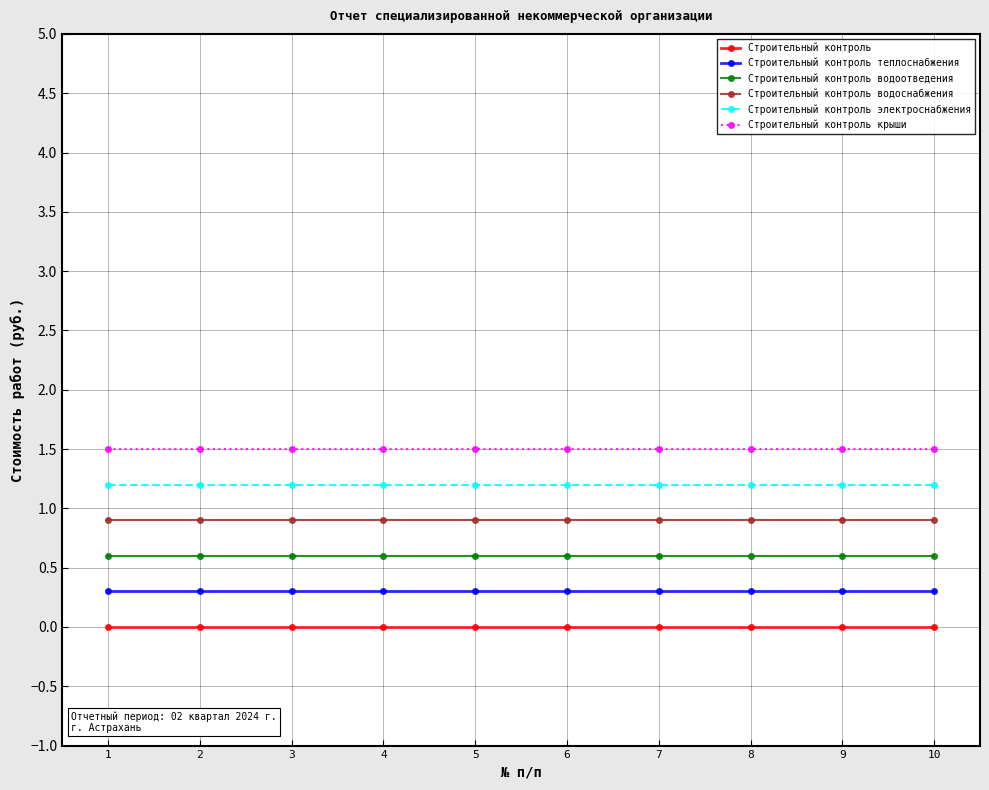

List the series in order of their overall mean, lowest first.

Строительный контроль, Строительный контроль теплоснабжения, Строительный контроль водоотведения, Строительный контроль водоснабжения, Строительный контроль электроснабжения, Строительный контроль крыши